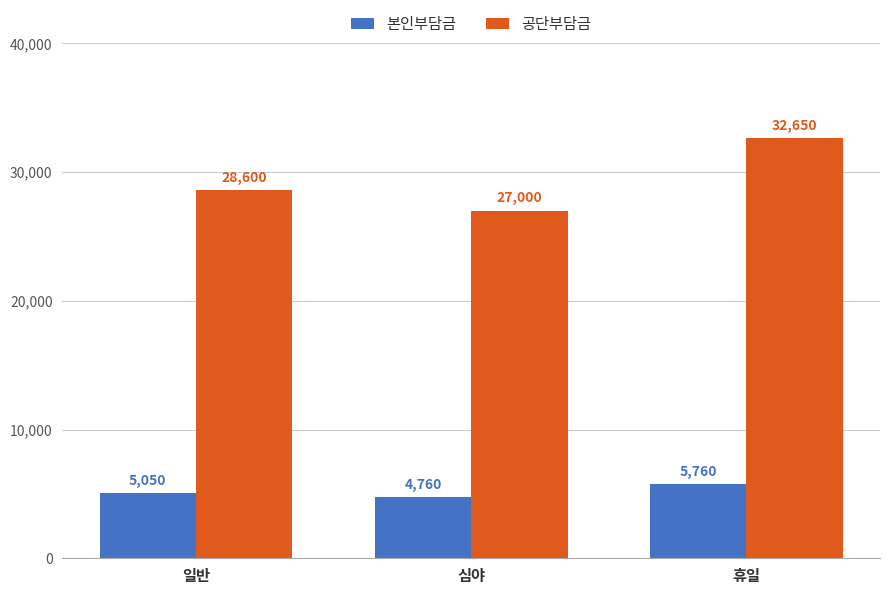

What is the spread (max minus min) of values at 휴일?

26890